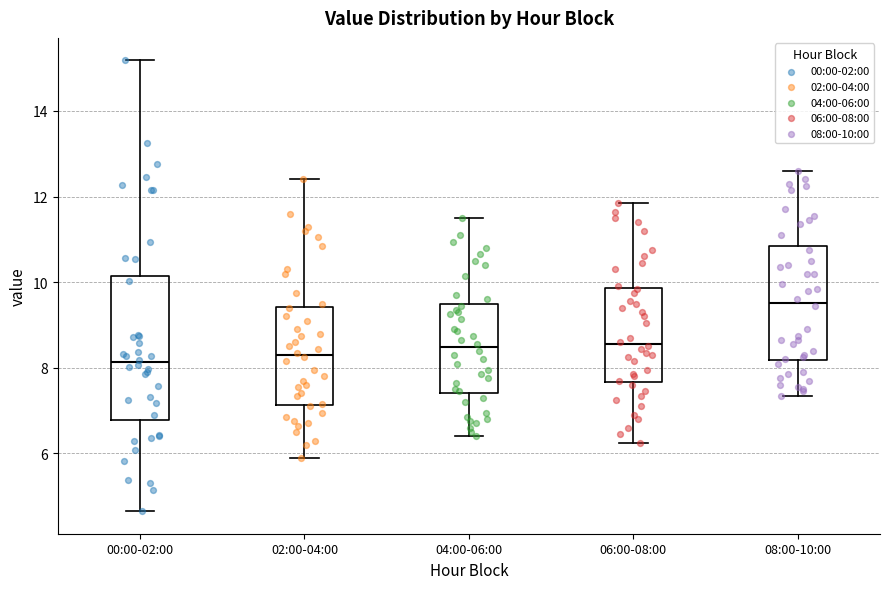

Comparing the boxes themselves (not the whiskers), which one is the tallest?

00:00-02:00